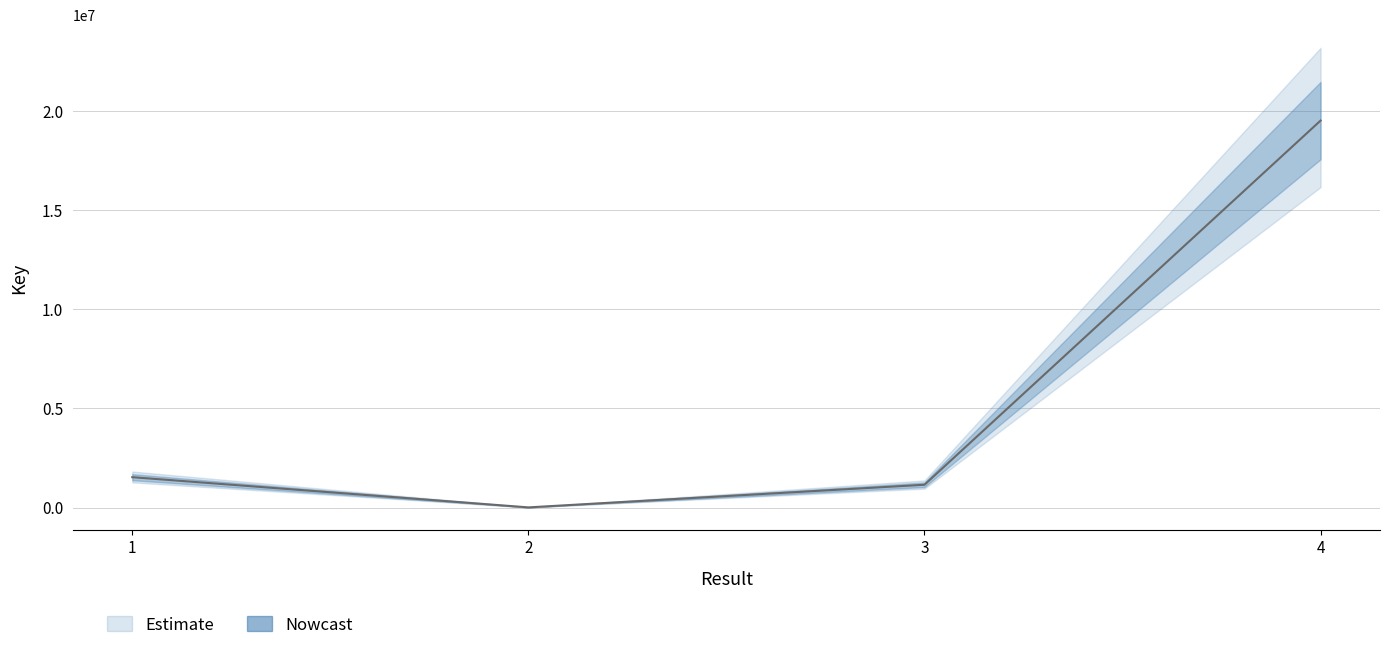

Rank the categories by value from lowest to highest.

2, 3, 1, 4